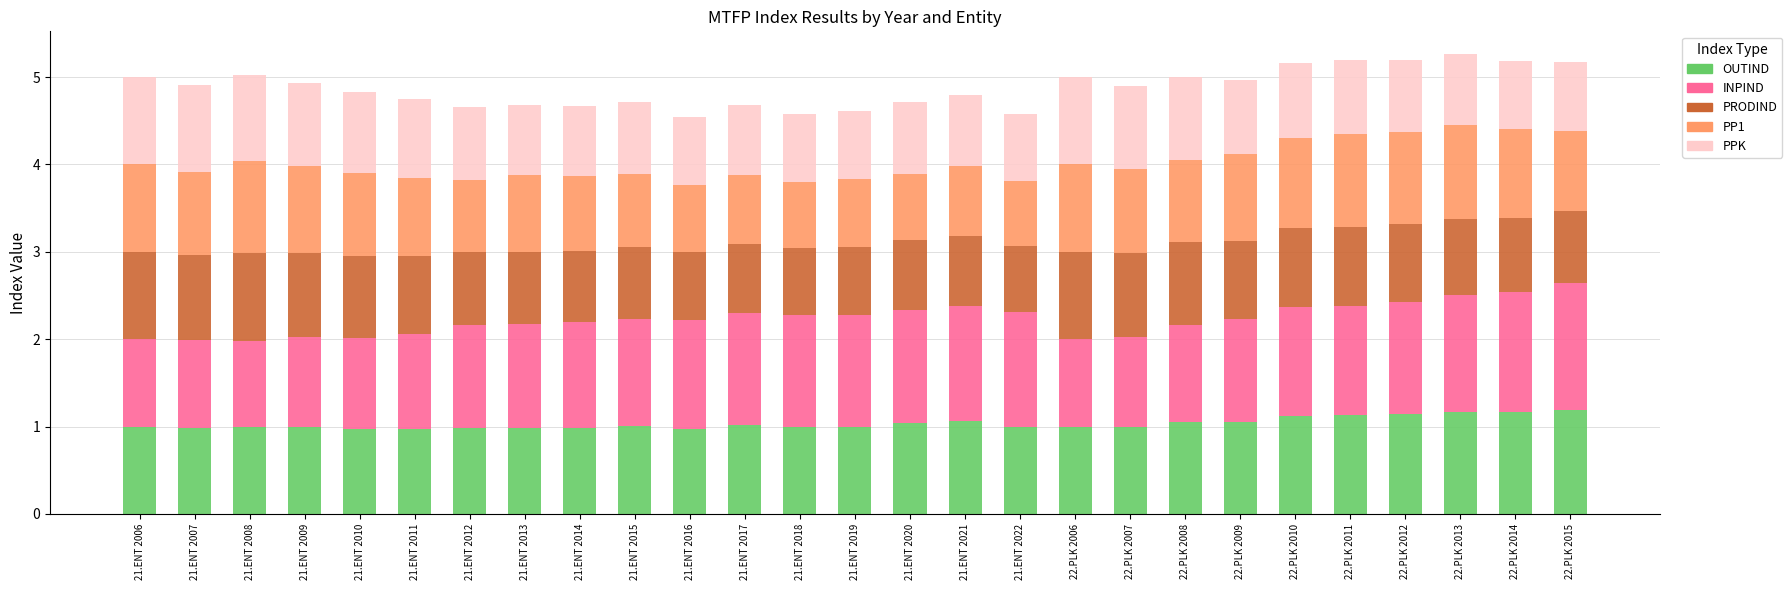

What is the total value across all series at 21.ENT 2011?

4.8